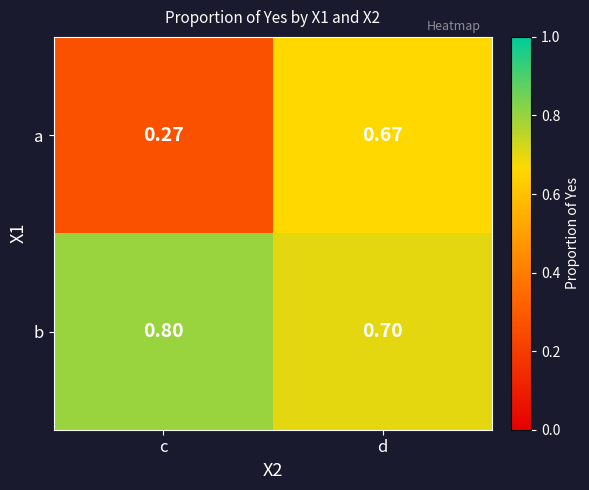

Rank the series at c from highest to lowest value.

b, a